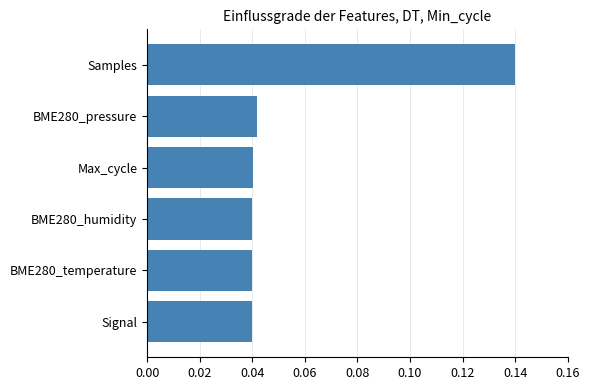

What is the sum of all values?

0.3